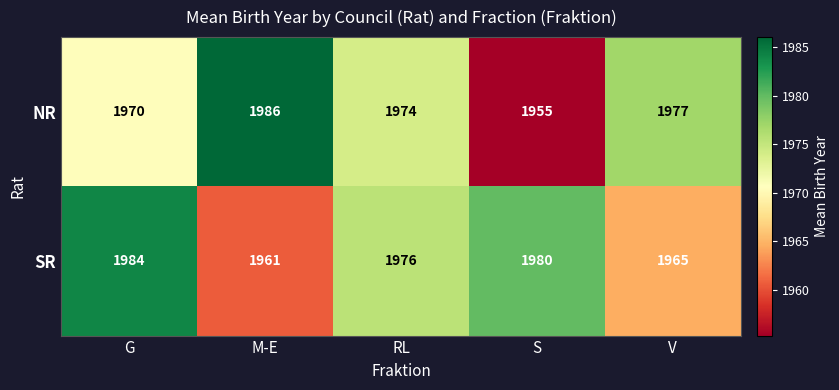

How many categories are shown in the chart?

5